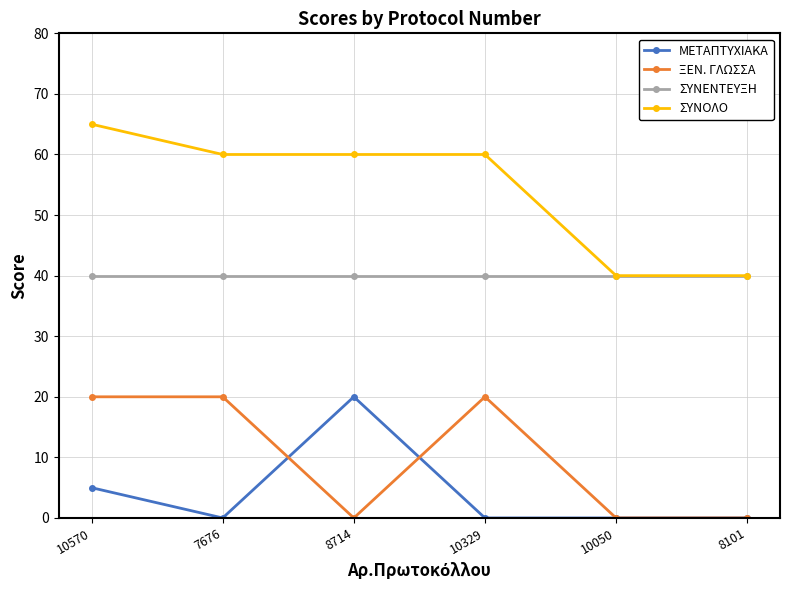

True or false: ΣΥΝΕΝΤΕΥΞΗ has more than 2 interior local peaks.

False